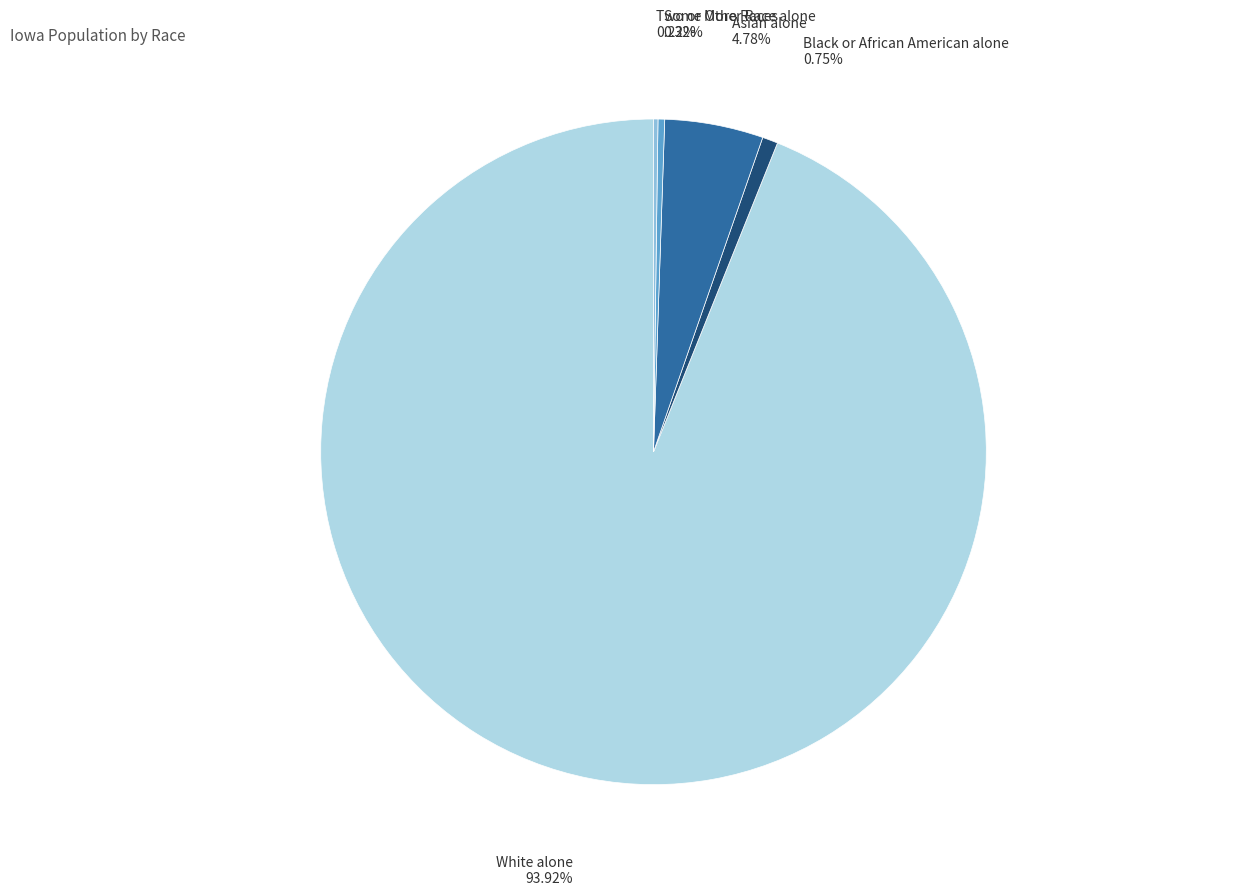

What is the largest slice in the pie chart?

White alone